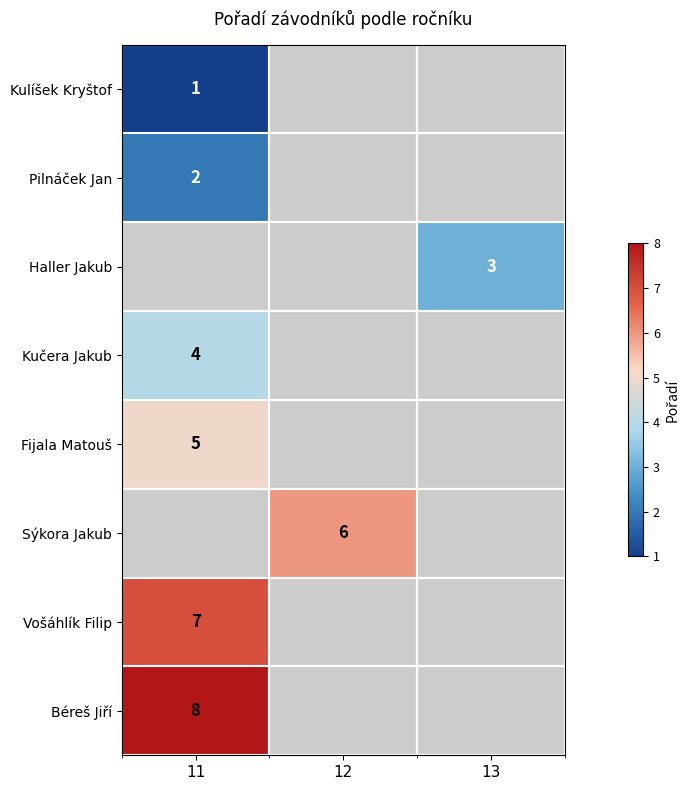

How many data points does each series have?

3